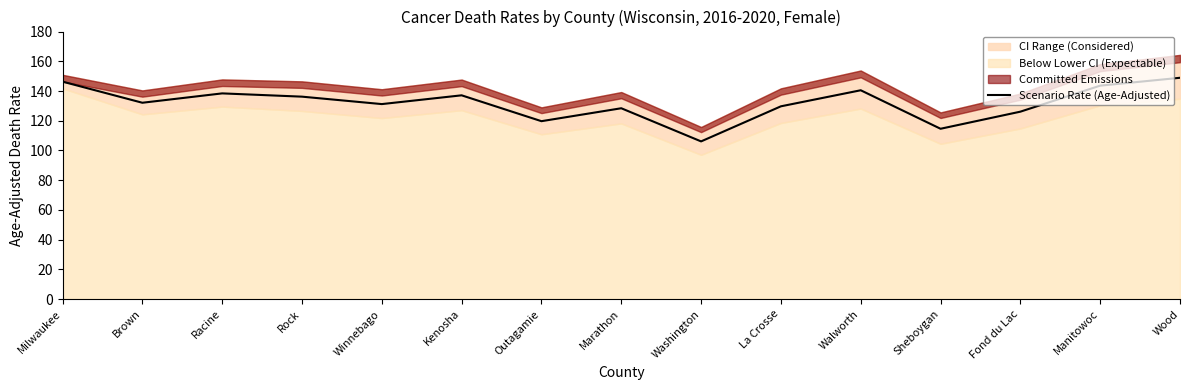

What position from the left is Rock?

4